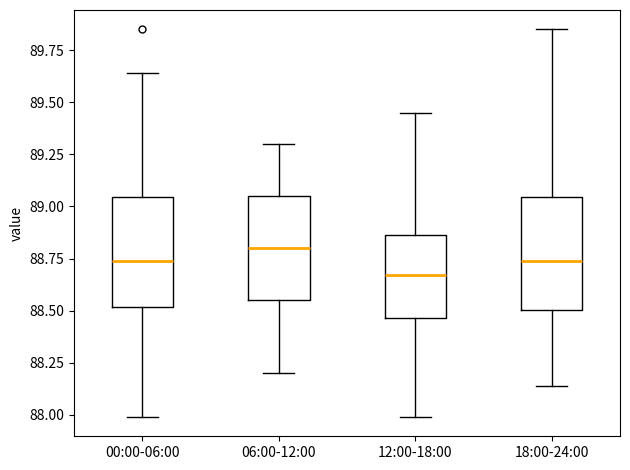

Which box has the highest median line?

06:00-12:00